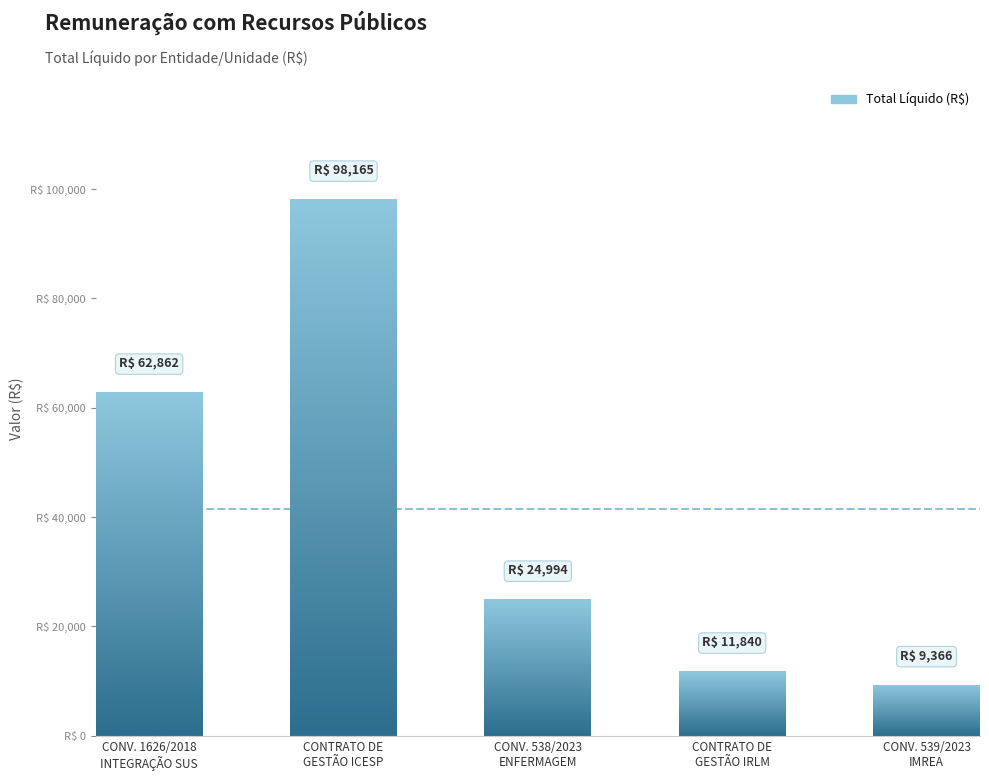

Reading left to right, transcribe all the data shown in this chart.

62862.4	98165.3	24993.7	11840.3	9365.6